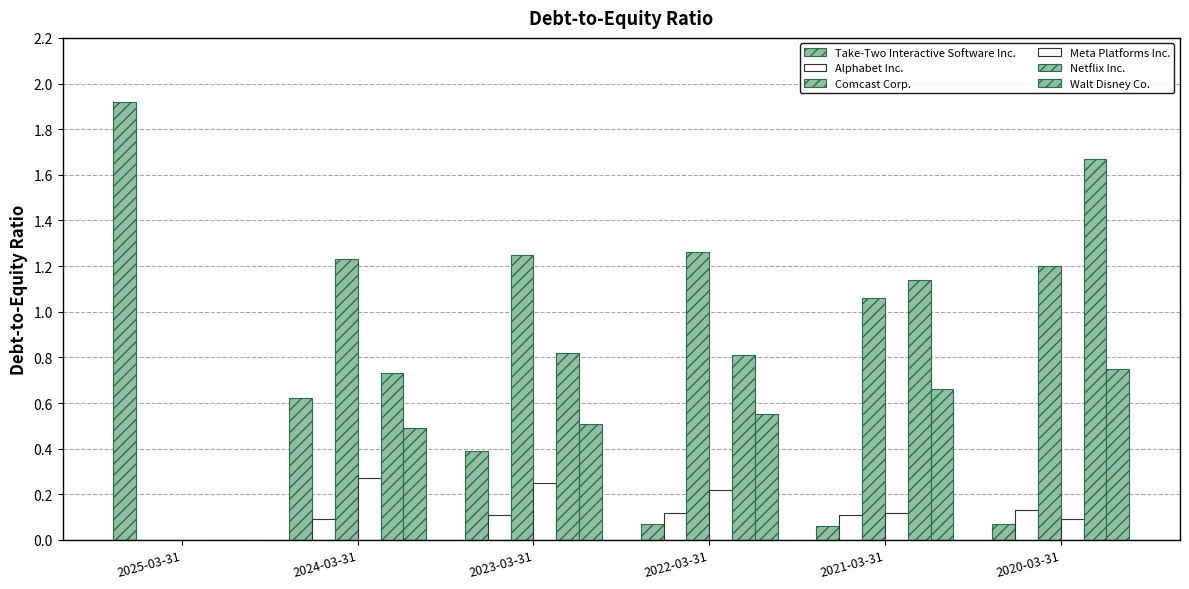

How many values in the Meta Platforms Inc. series exceed 0?

5